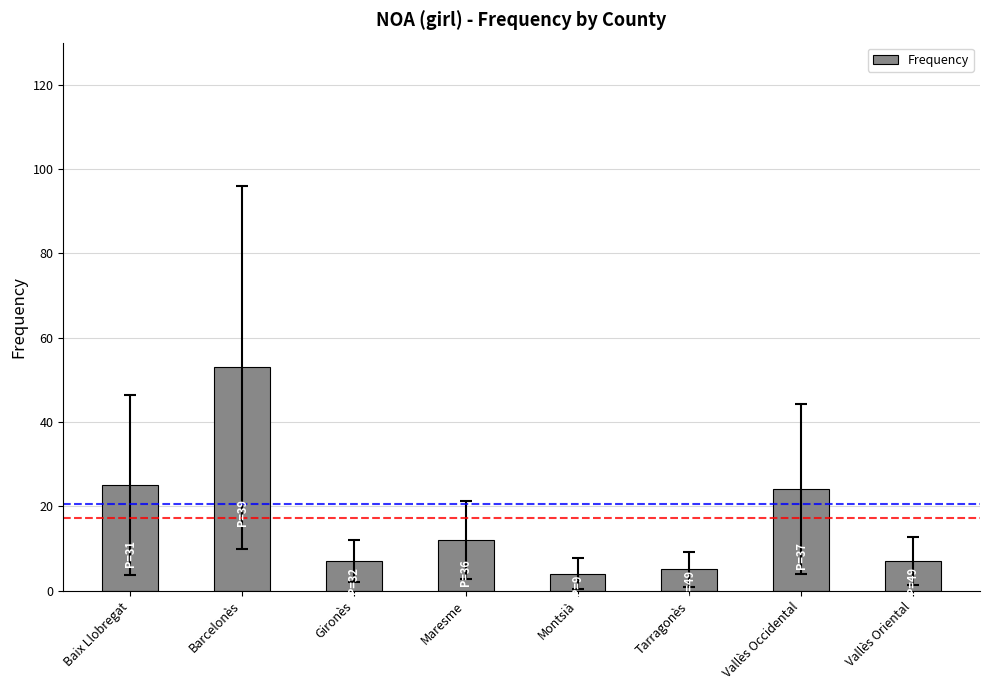

What is the change in value from Gironès to Montsià?

-3